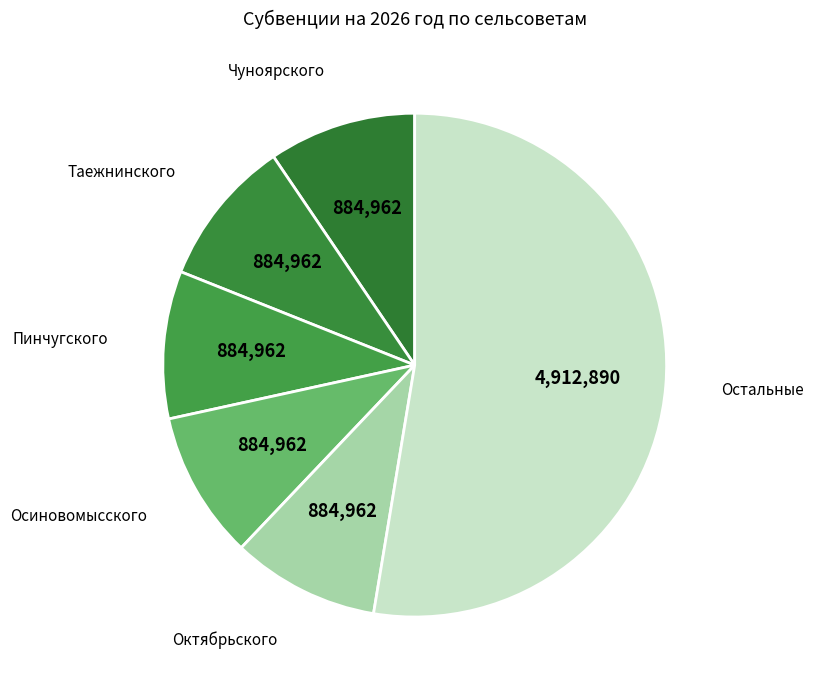

How many slices are in this pie chart?

6